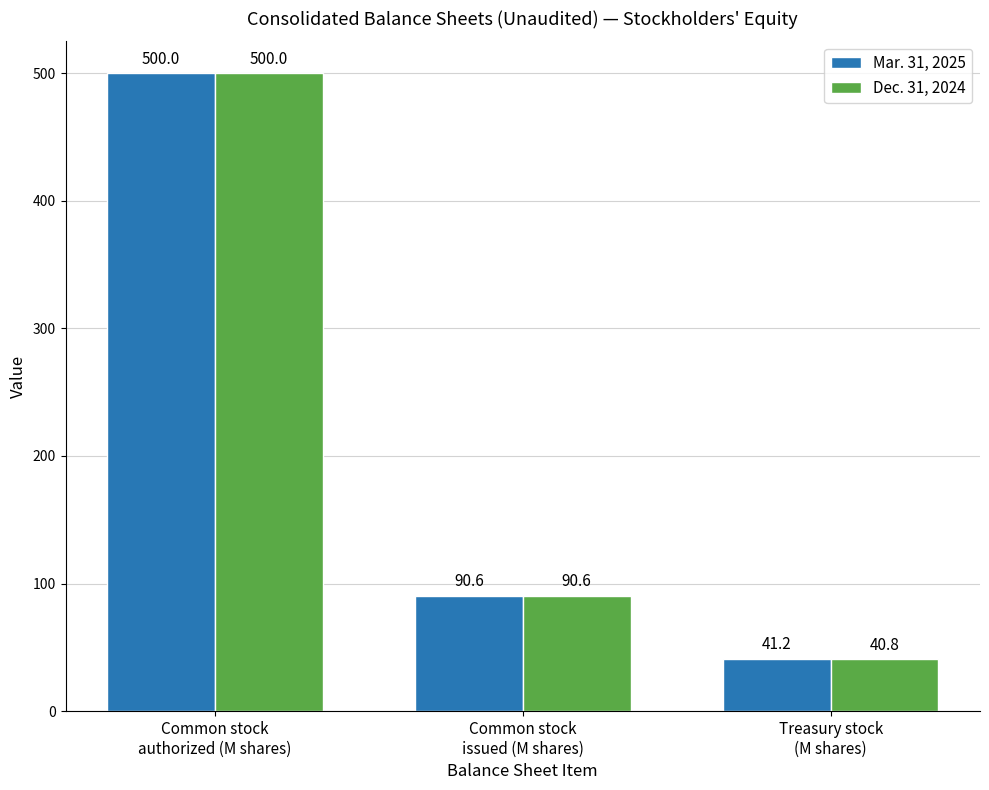

What is the label of the 3rd bar from the right?

Common stock
authorized (M shares)